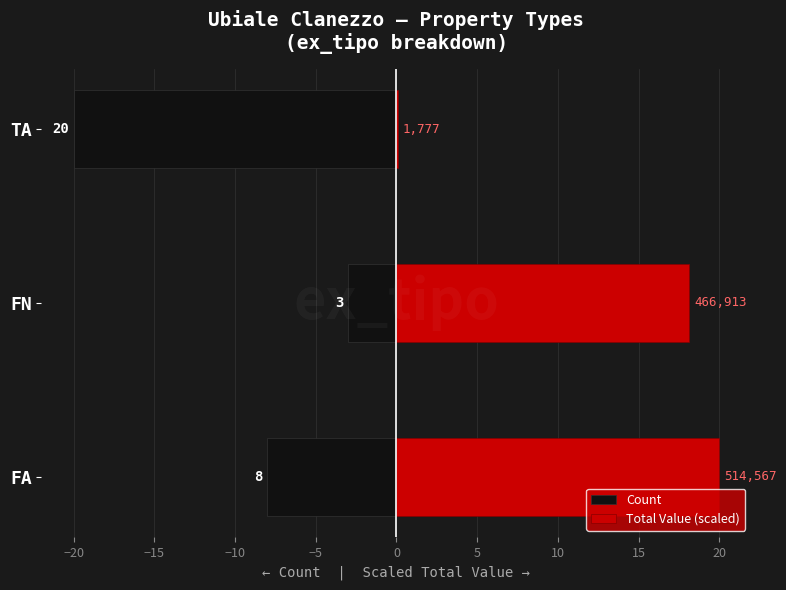

How many data points does each series have?

3